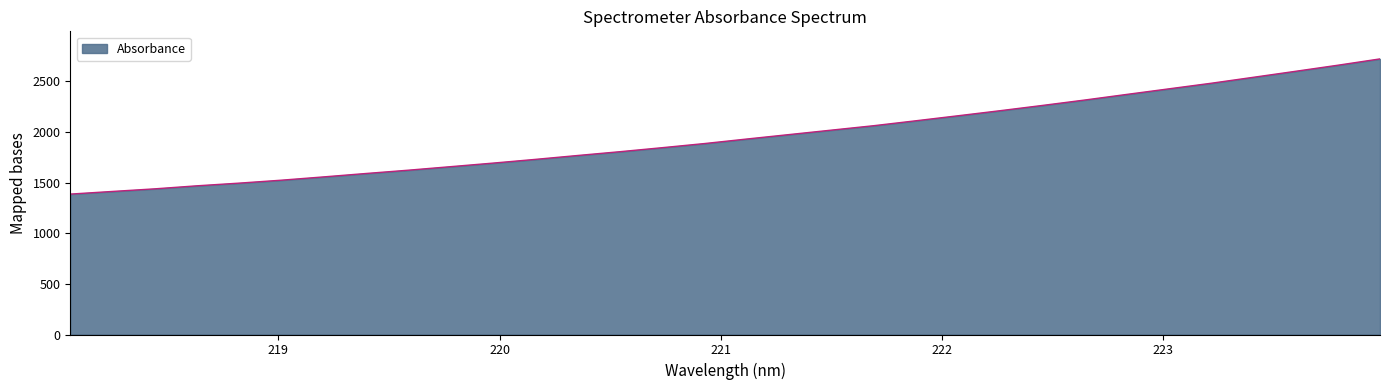

What is the smallest value displayed?

1386.4